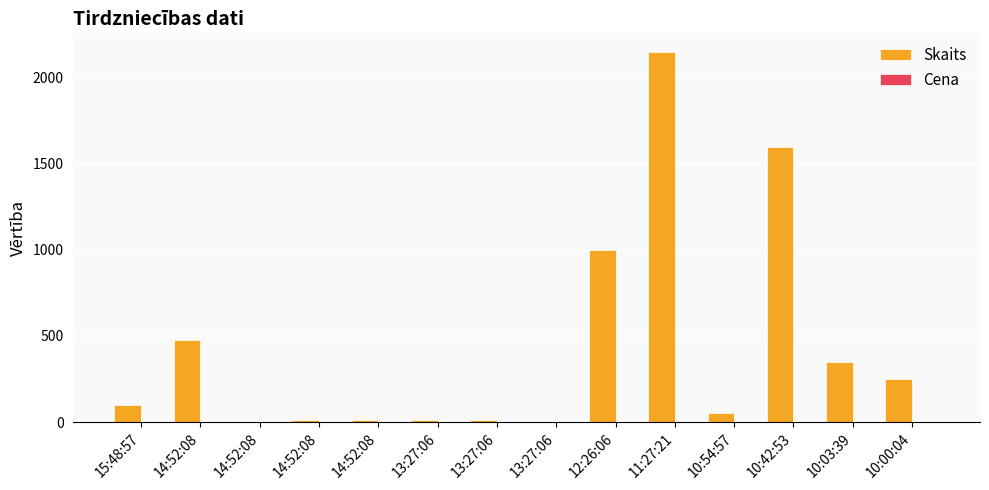

Reading left to right, list all the values displayed in this chart.

Skaits: 100.0	479.0	1.0	10.0	10.0	10.0	10.0	1.0	1000.0	2150.0	50.0	1600.0	350.0	250.0
Cena: 0.5	0.5	0.5	0.5	0.5	0.5	0.5	0.5	0.5	0.5	0.5	0.5	0.5	0.5